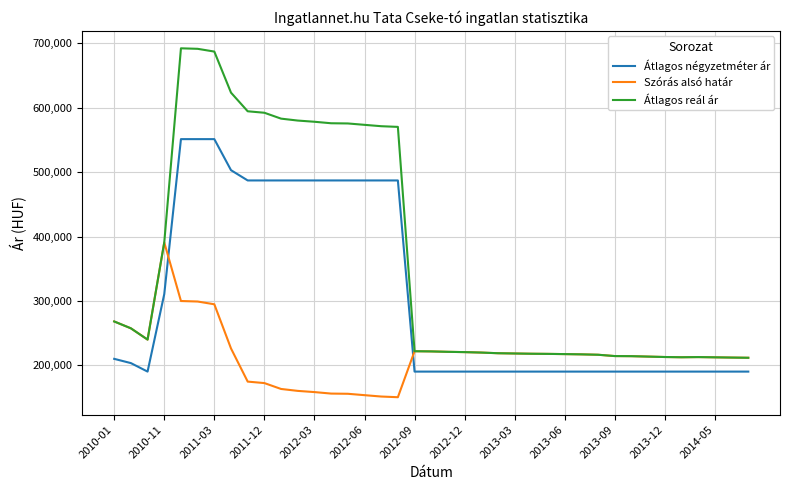

What is the smallest value displayed?

150703